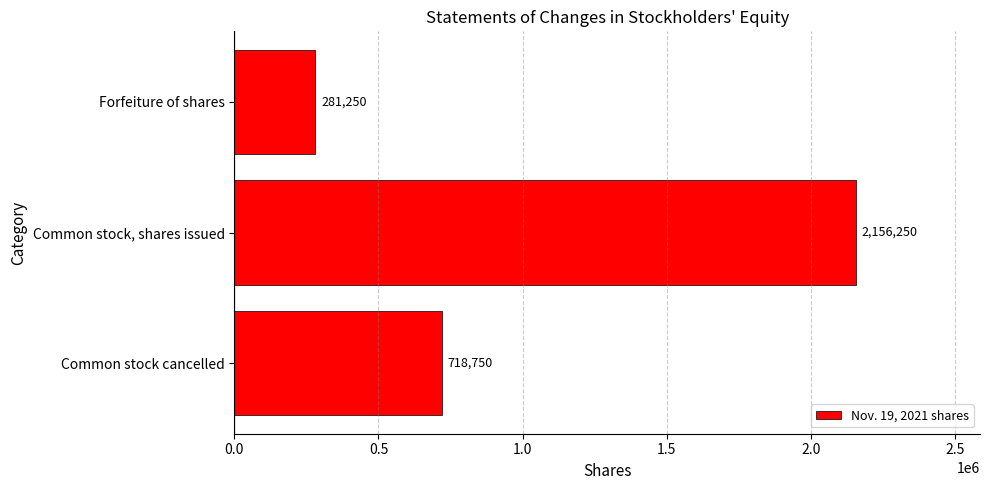

What is the minimum value shown in the chart?

281250